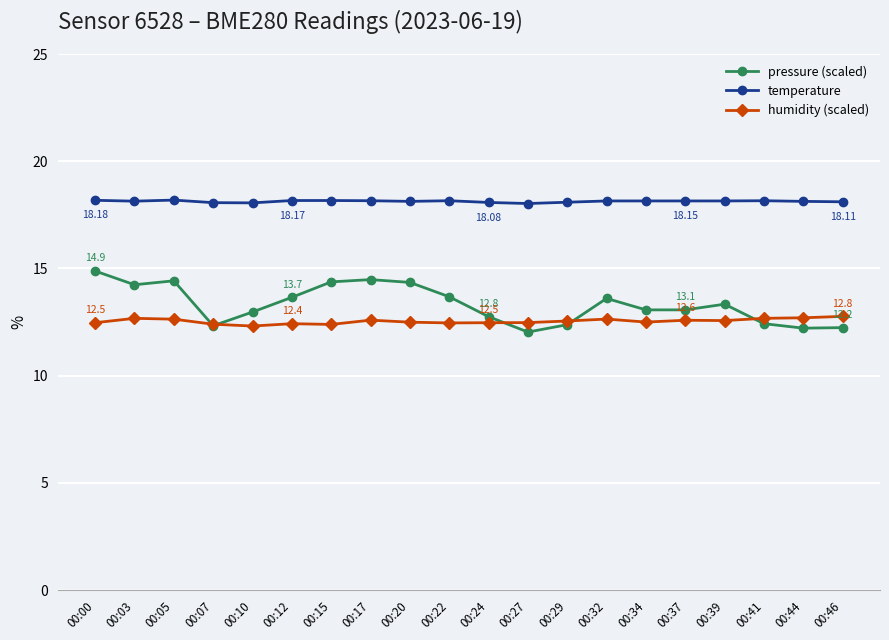

What is the highest value of the temperature series?

18.2